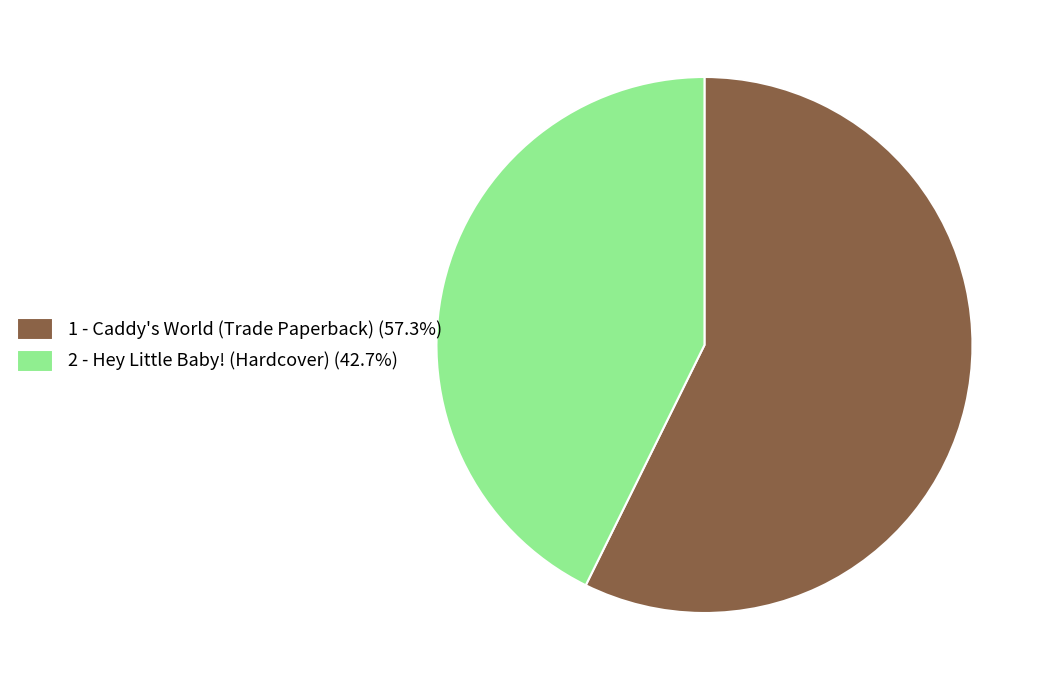

The 1 - Caddy's World (Trade Paperback) slice represents 57% of the pie. True or false?

True